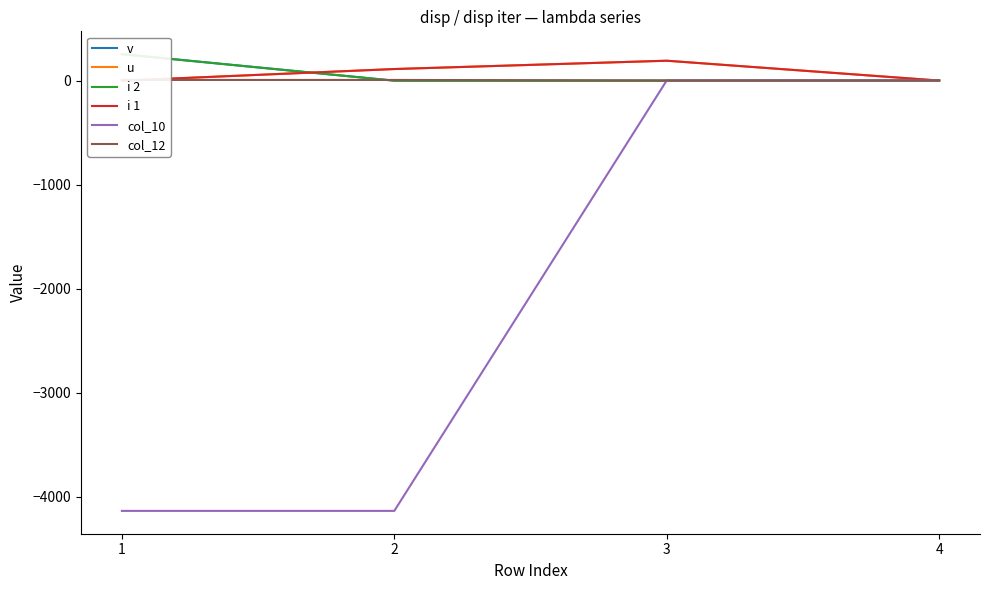

What is the spread (max minus min) of values at 1?

4393